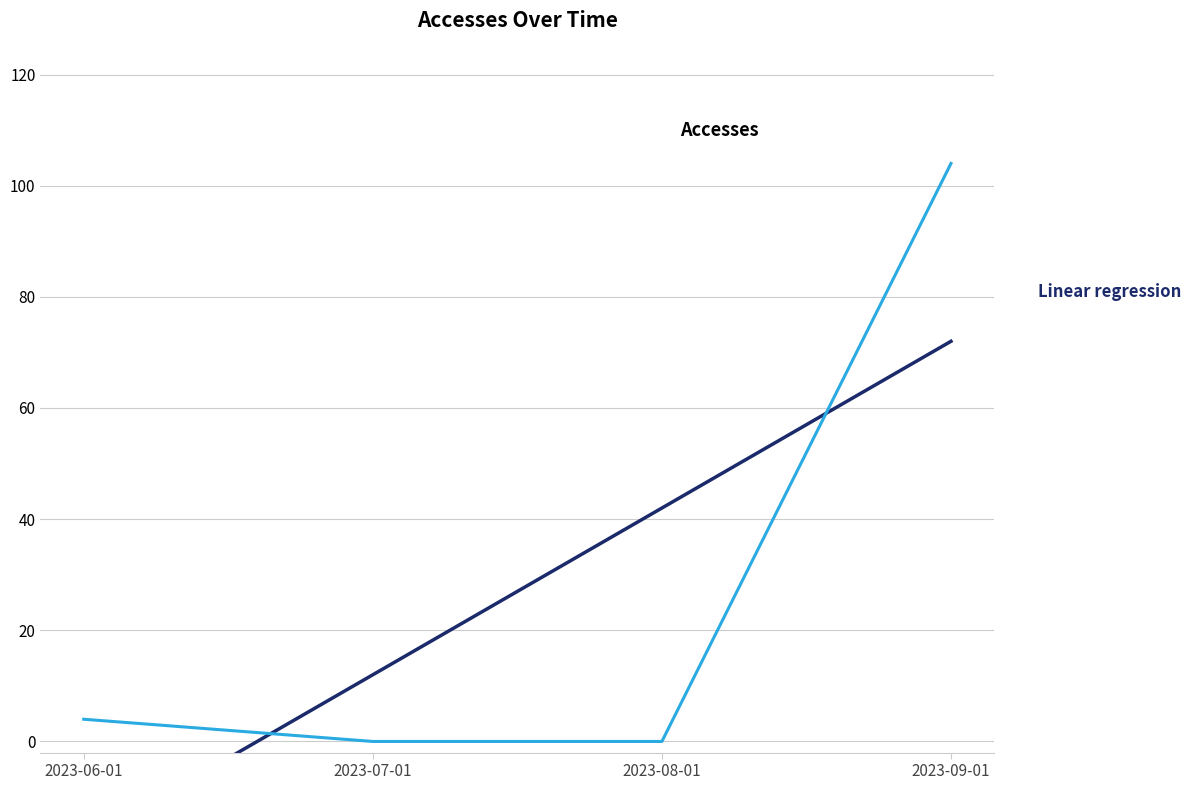

How many times do Accesses and Linear regression cross each other?

2